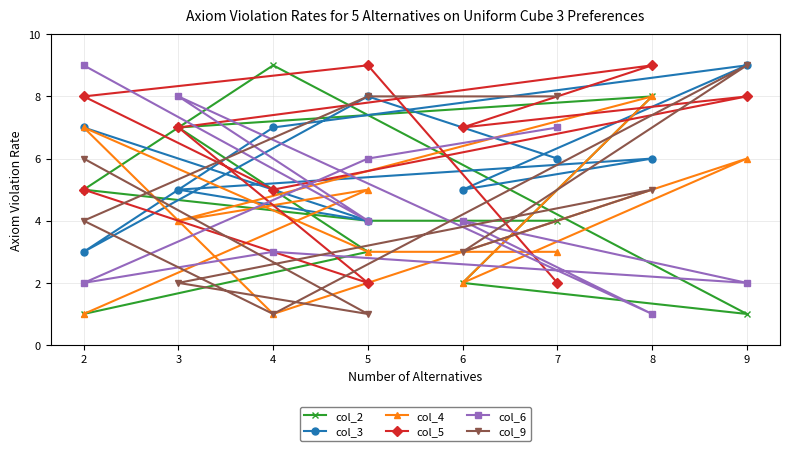

Where do col_4 and col_9 first cross each other?

2 and 5